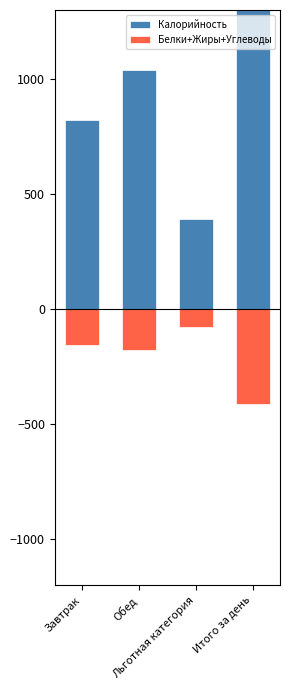

What is the total value across all series at Завтрак?

664